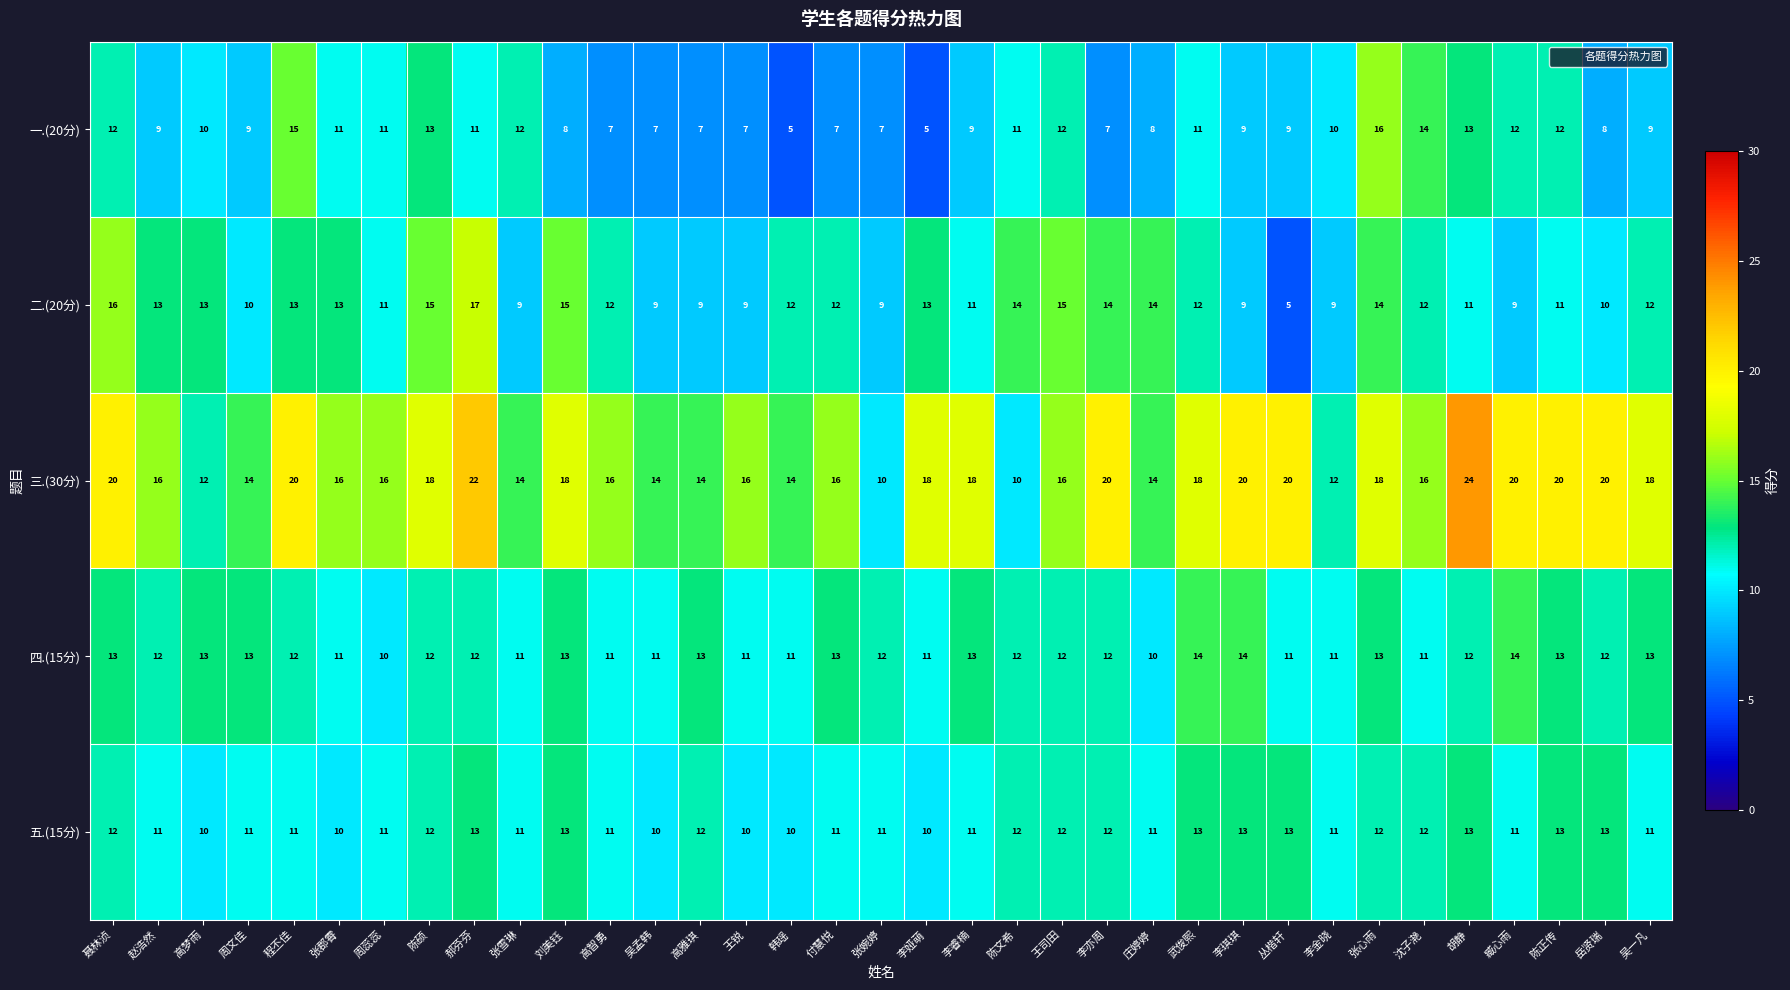

Is the value of 三.(30分) at 臧心雨 greater than the value of 四.(15分) at 高智勇?

Yes